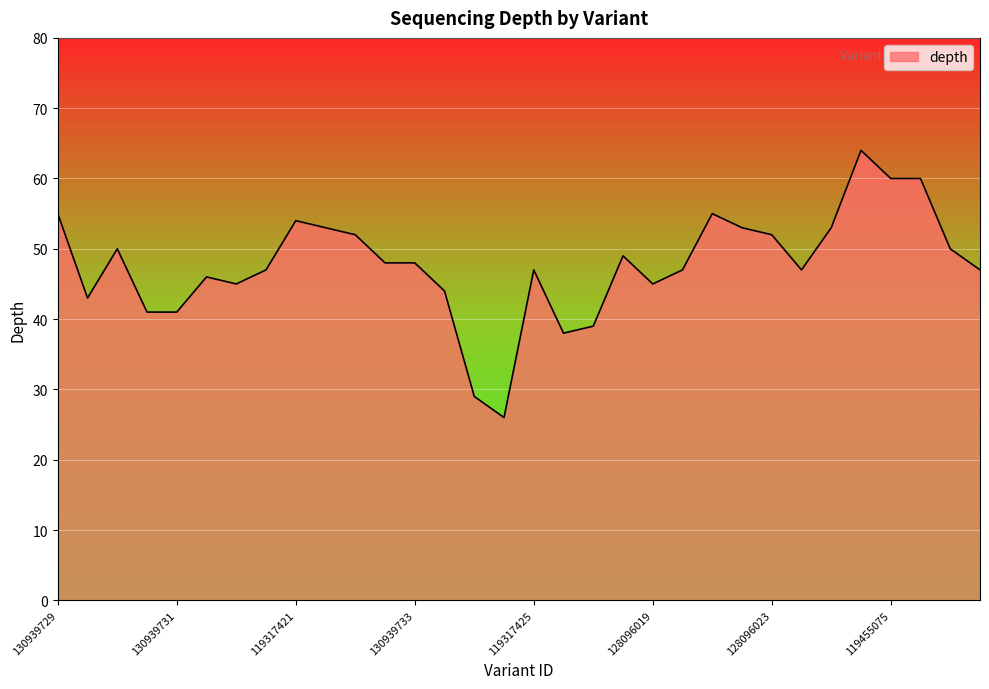

Count the number of categories in the chart.

32